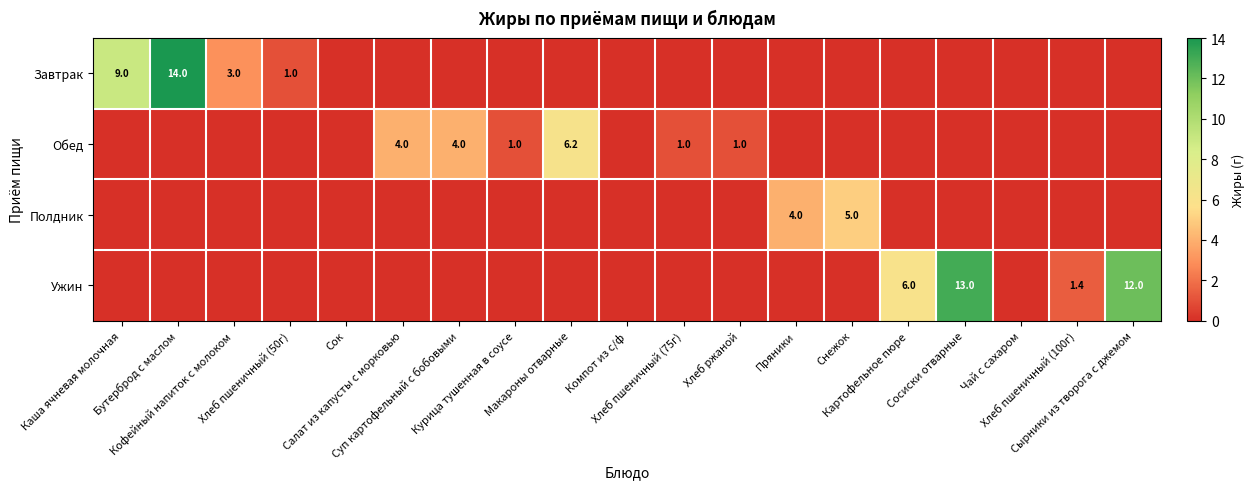

At how many categories does at least one series exceed 3?

10